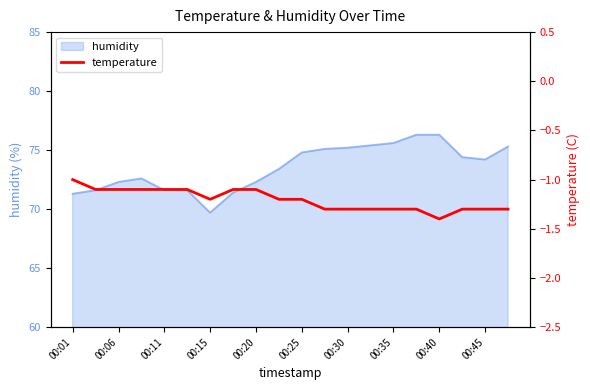

Which category has the lowest value in the humidity series?

00:15